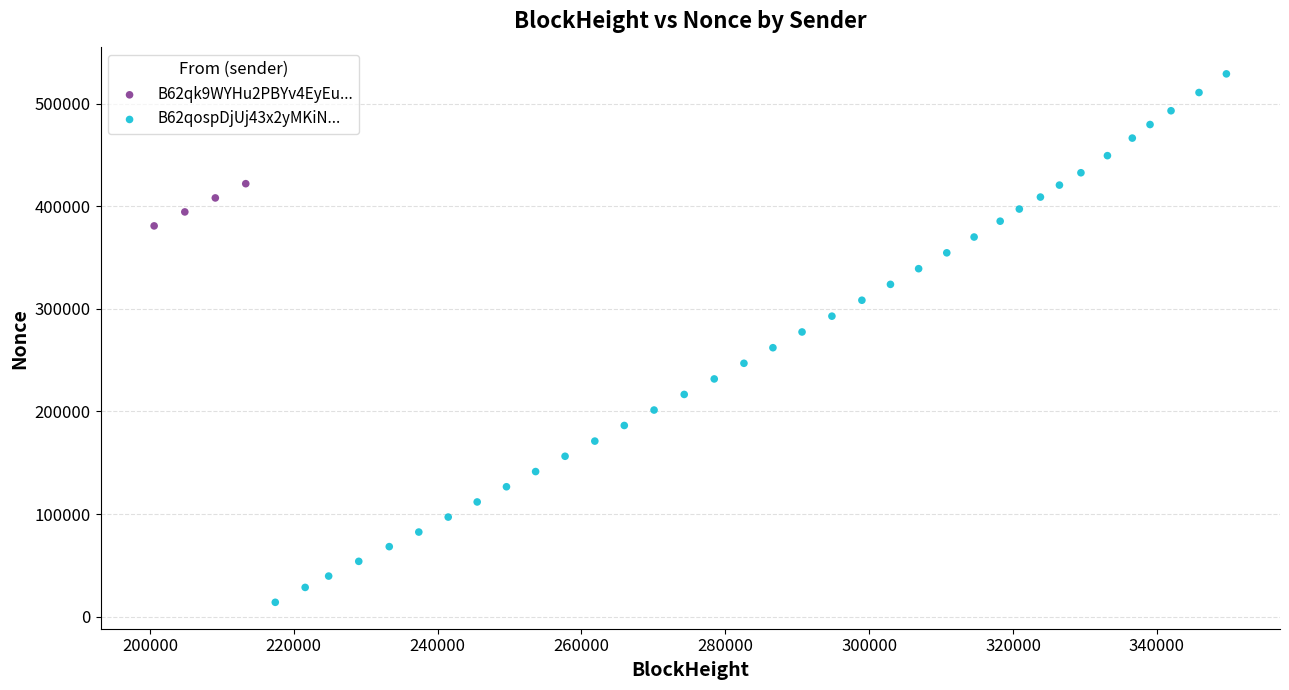

Which series reaches the maximum Y coordinate?

B62qospDjUj43x2yMKiN...